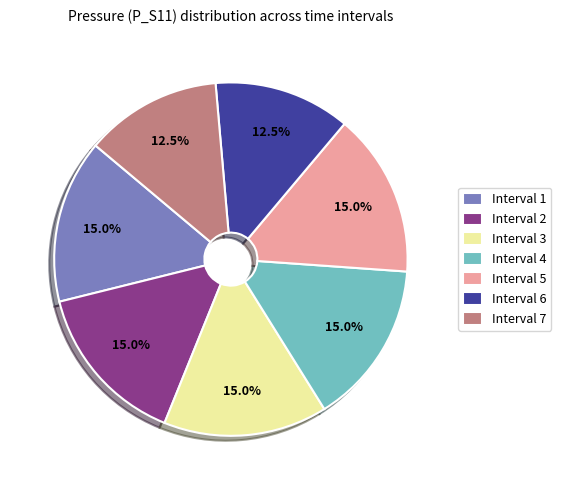

Count the number of slices in the pie.

7